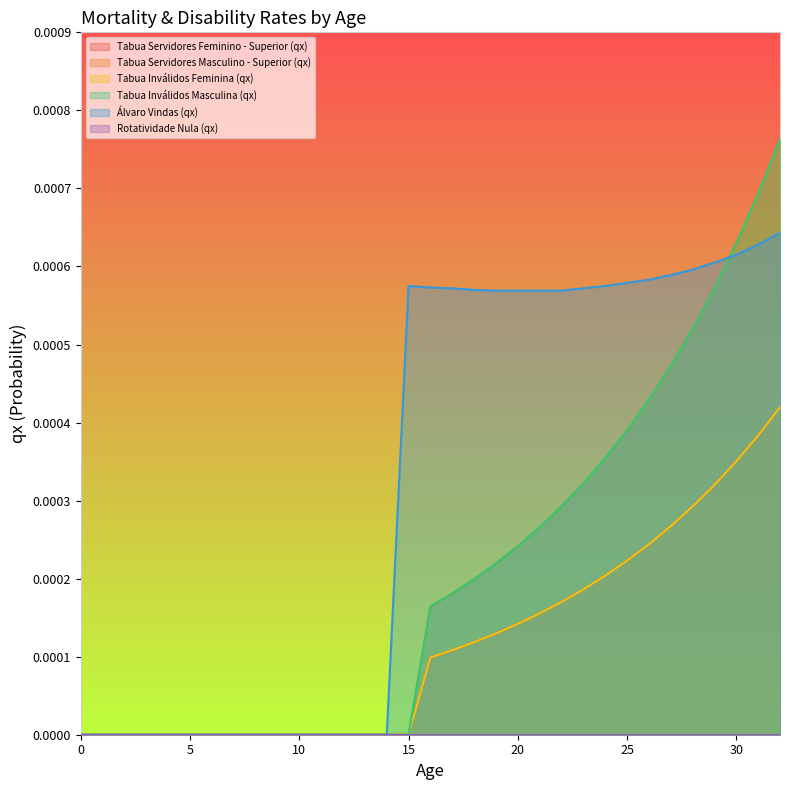

How many values in the Tabua Servidores Feminino - Superior (qx) series exceed 0?

17